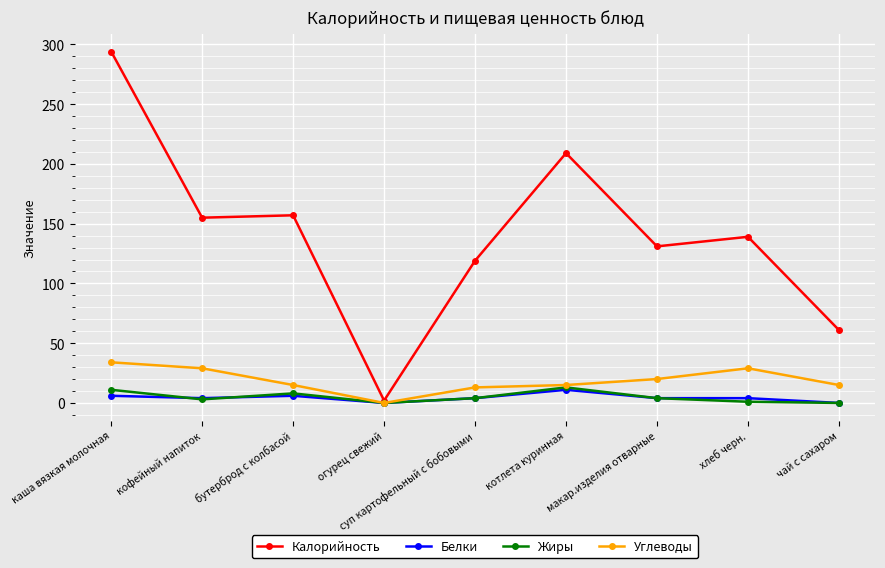

Does the chart have visible grid lines?

Yes